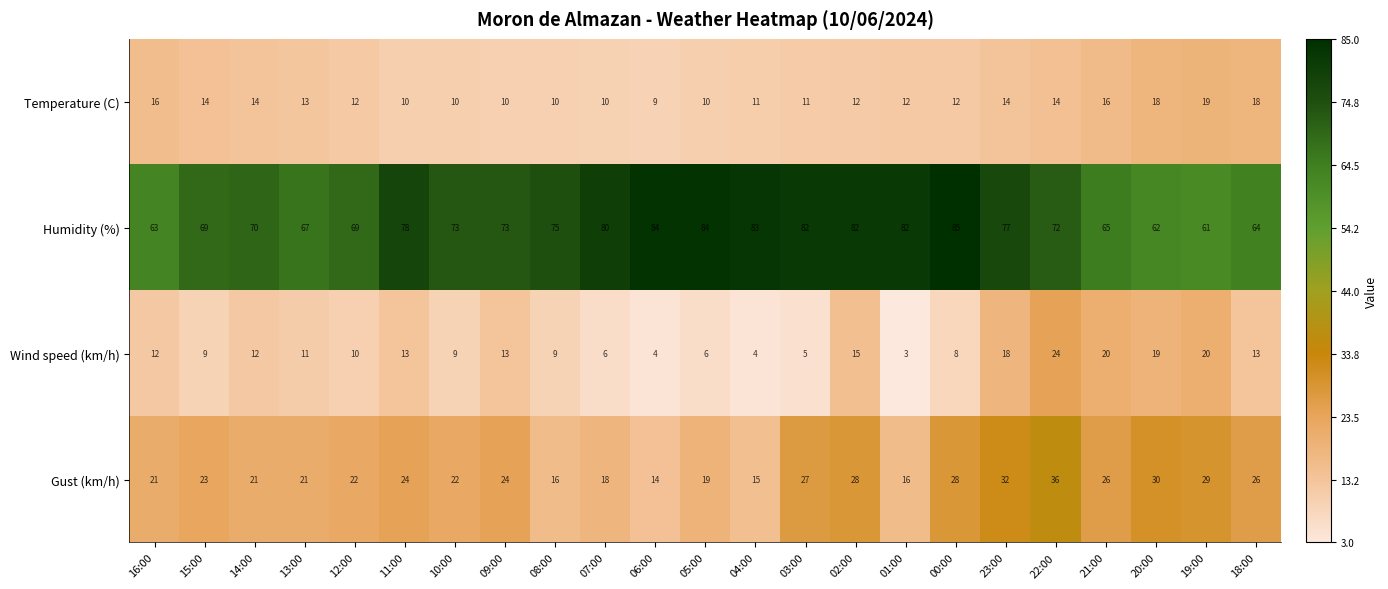

Rank the series by their maximum value, from highest to lowest.

Humidity (%), Gust (km/h), Wind speed (km/h), Temperature (C)